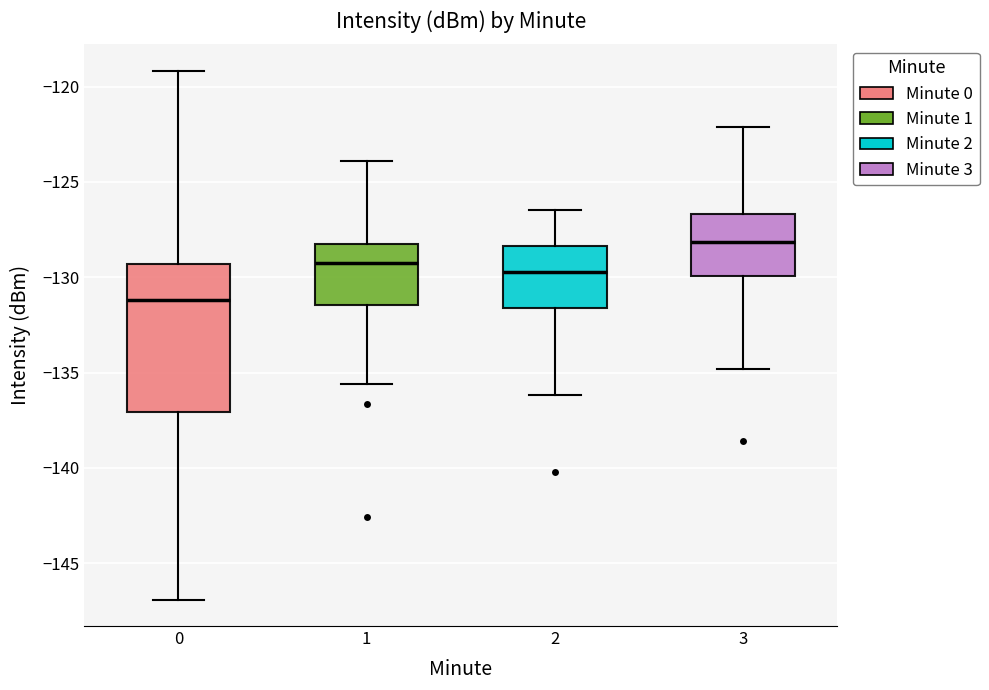

Where is the lower edge of the box at x = 1 on the y-axis? The values are not printed on the chart, so give them approximately, as read against the axis.

-131.5